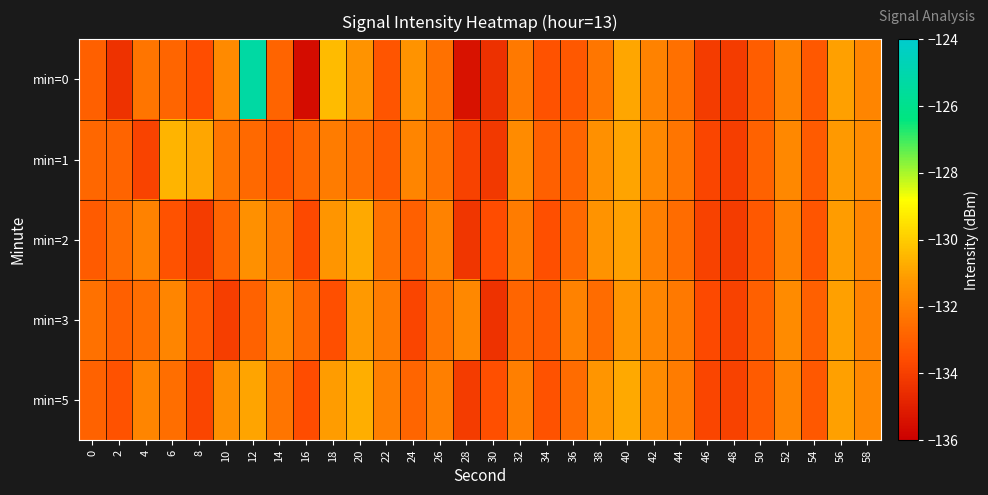

What is the total value across all series at 16?

-668.3